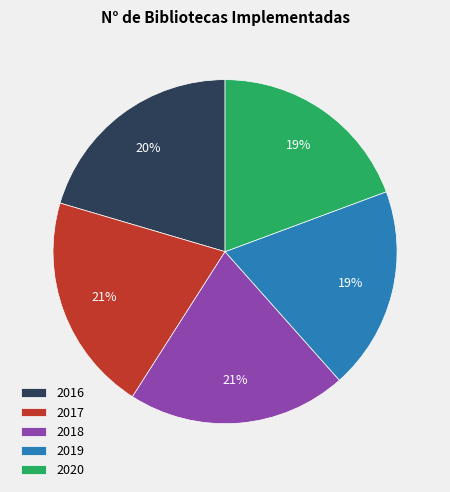

True or false: 2020 accounts for 30% of the total.

False